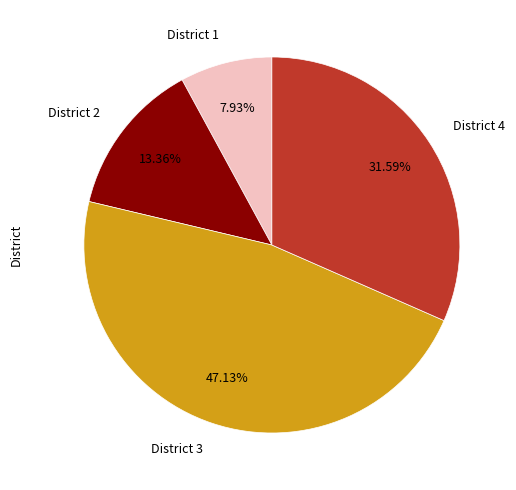

Is it true that District 1 is 8% of the pie?

True